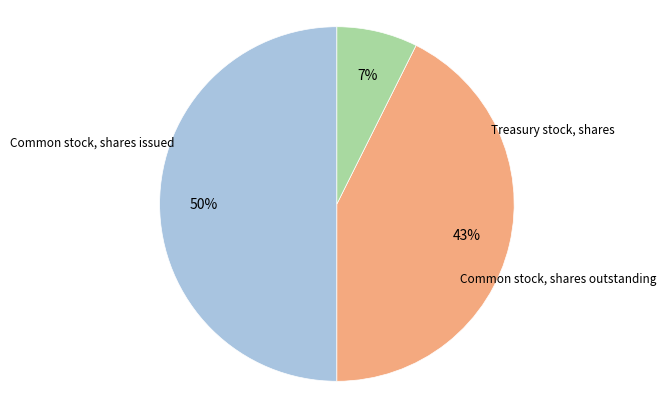

To the nearest percent, what is the average slice percentage?

33%